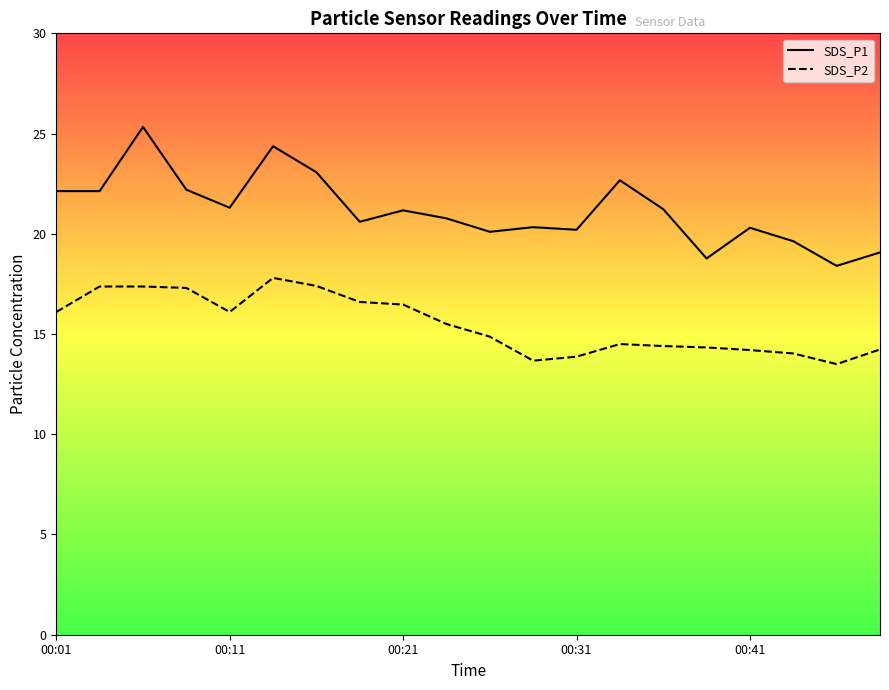

What is the difference between the SDS_P1 values at 7 and 10?

0.5